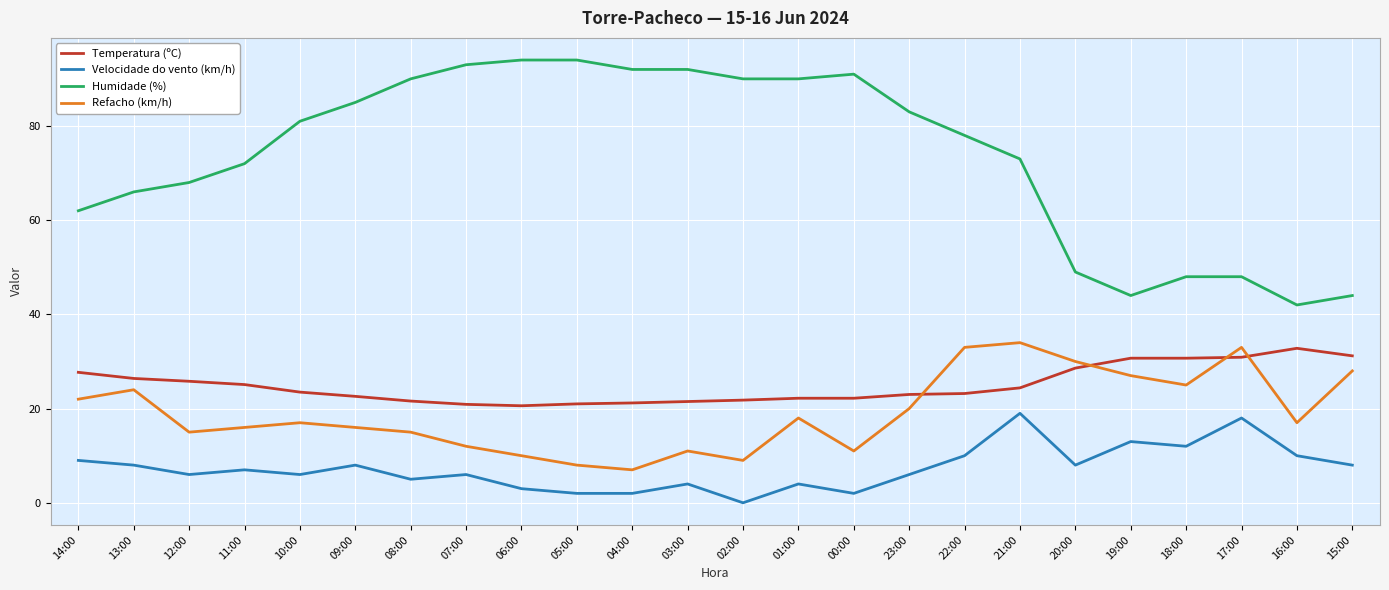

At which label does Temperatura (ºC) reach its peak?

16:00